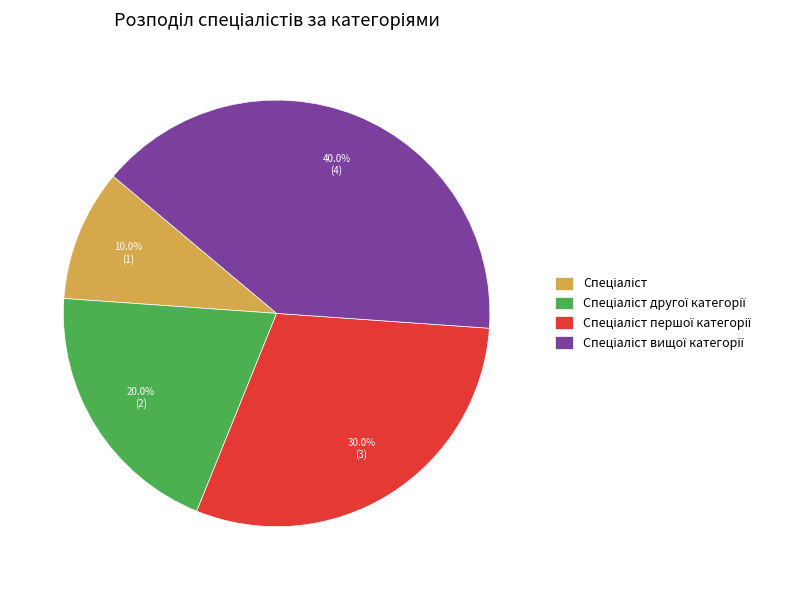

How many slices are in this pie chart?

4